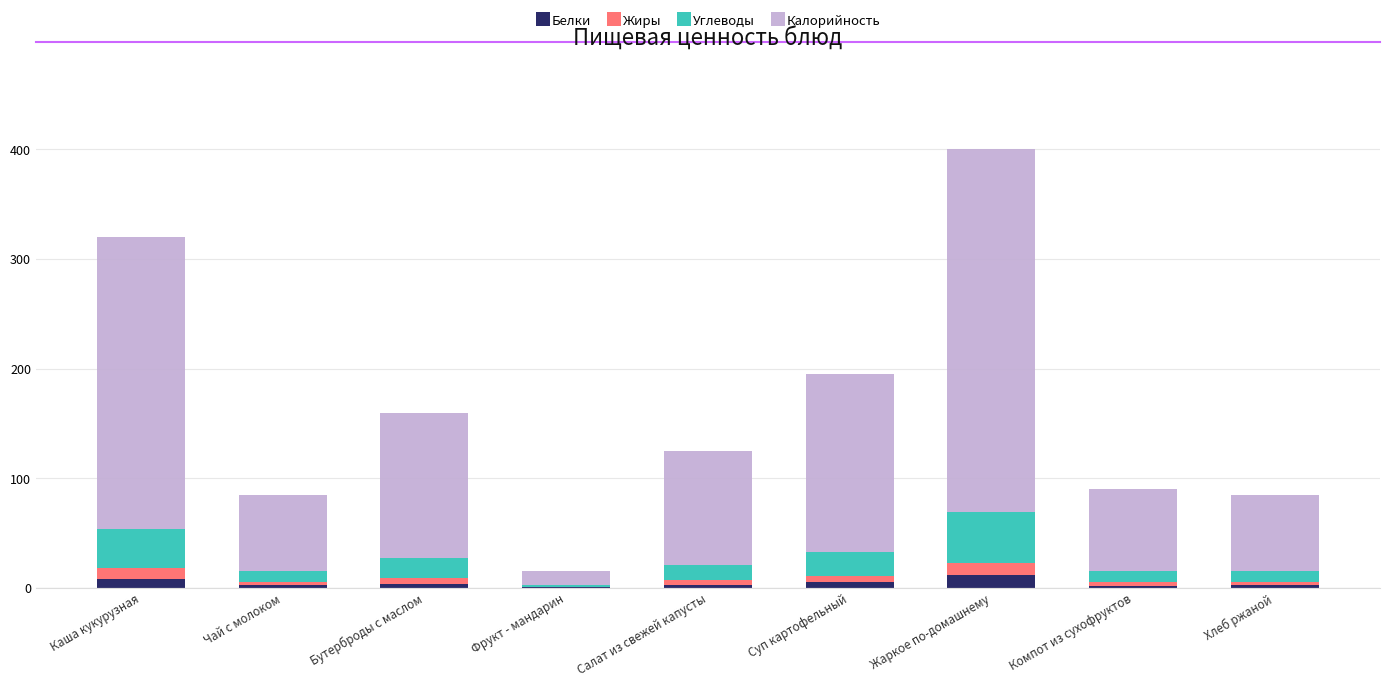

At which category is the sum across all series the highest?

Жаркое по-домашнему